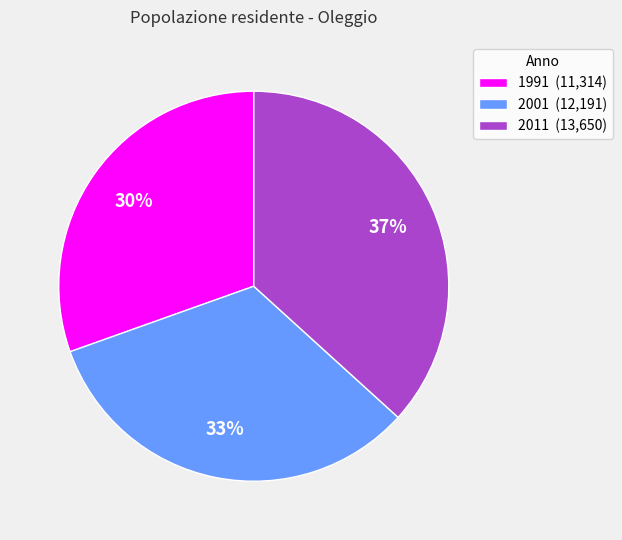

How many slices are in this pie chart?

3